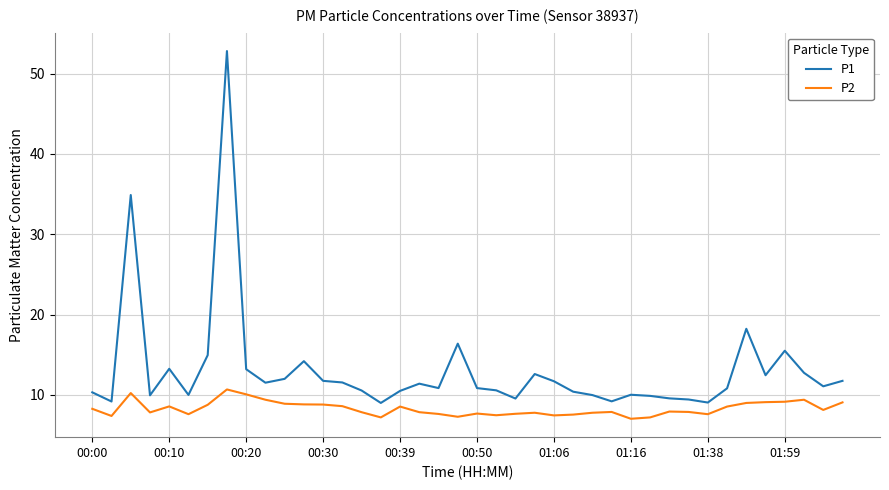

True or false: P2 and P1 intersect in this chart.

False